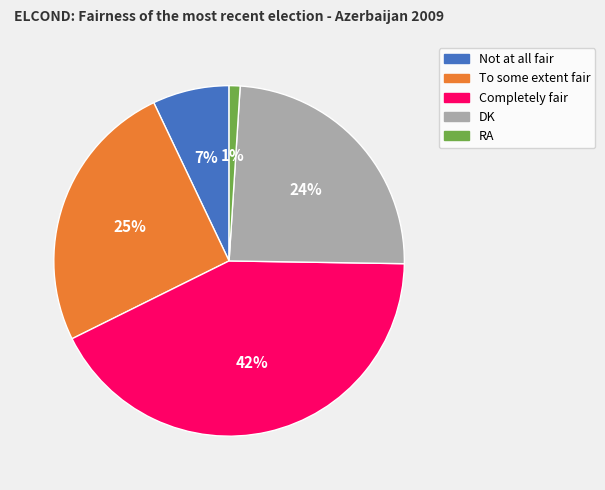

Which category has the biggest portion of the pie?

Completely fair